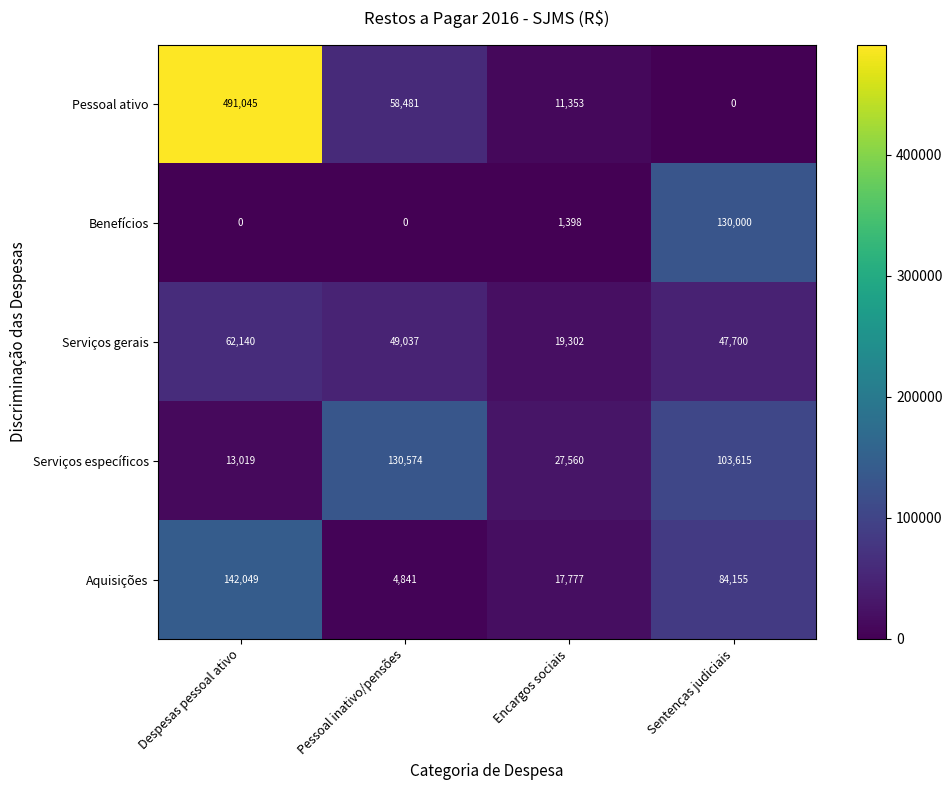

Rank the series by their maximum value, from lowest to highest.

Serviços gerais, Benefícios, Serviços específicos, Aquisições, Pessoal ativo